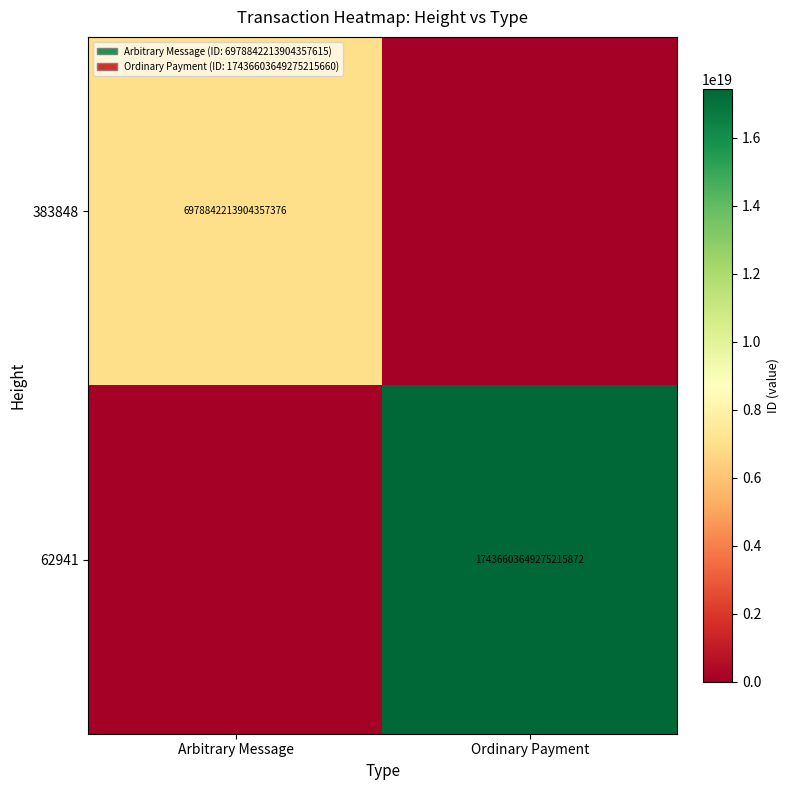

Is the value of 383848 at Arbitrary Message greater than the value of 62941 at Ordinary Payment?

No